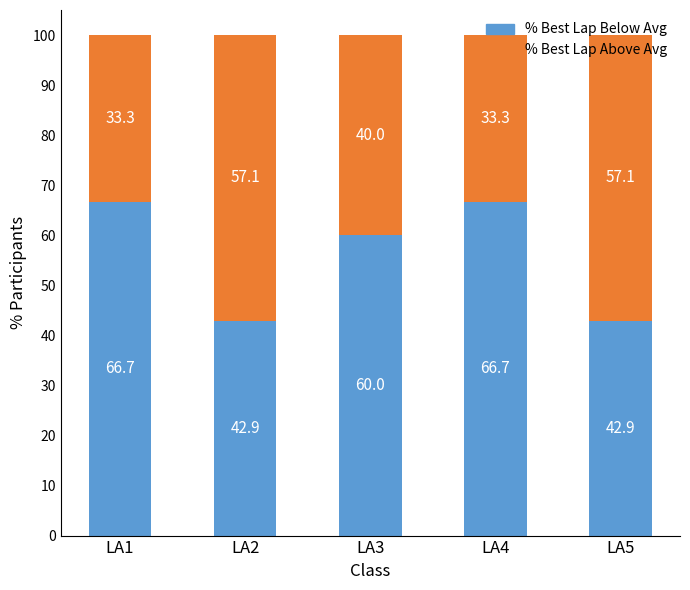

True or false: % Best Lap Below Avg has a value of 60.0 at LA3.

True